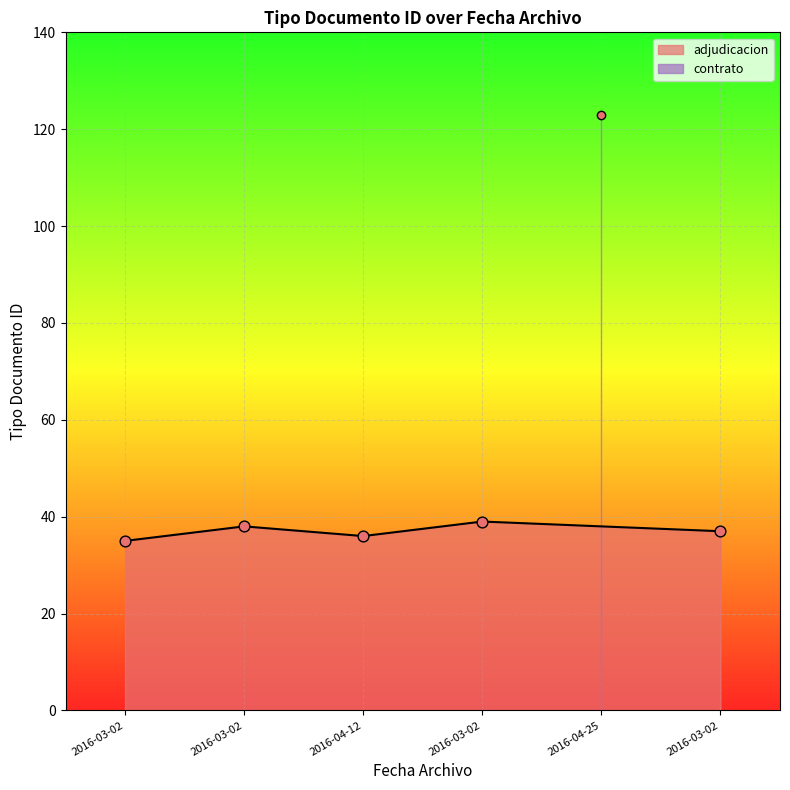

What is the ratio of the value at 2016-03-02 to the value at 2016-03-02?

1.1